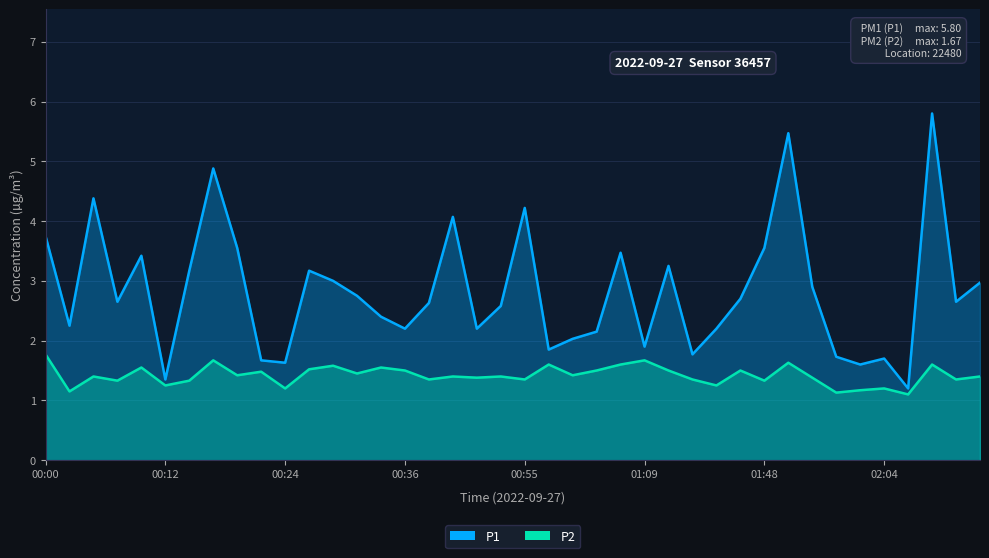

Where is the first local minimum for P1?

00:02